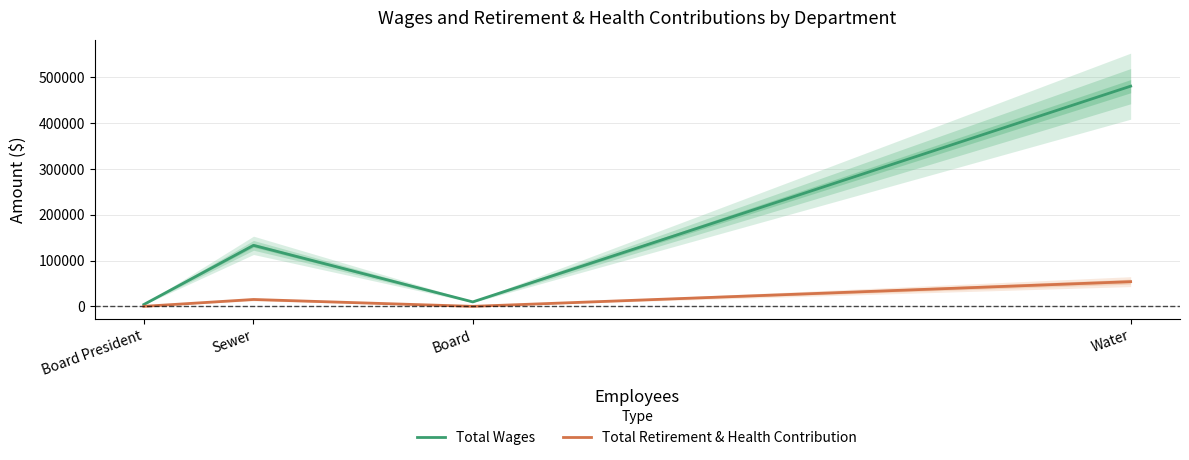

The value of Total Wages at Sewer is 133124. True or false?

True